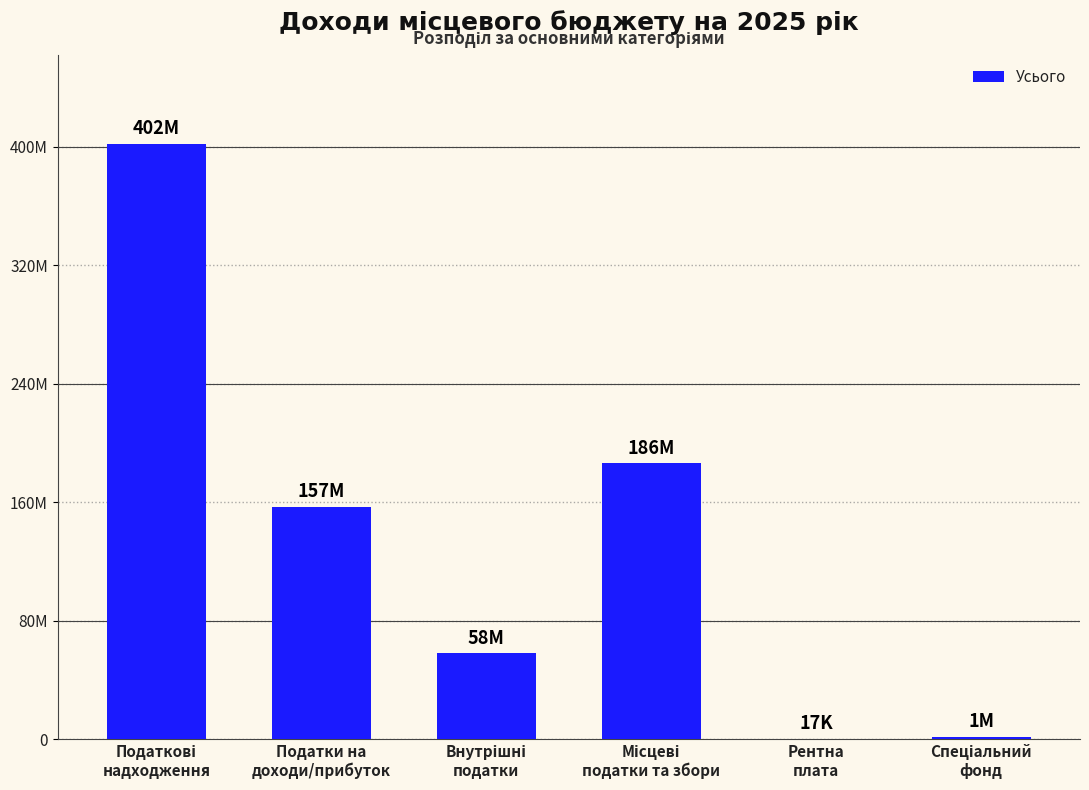

What is the label of the 5th bar from the right?

Податки на
доходи/прибуток